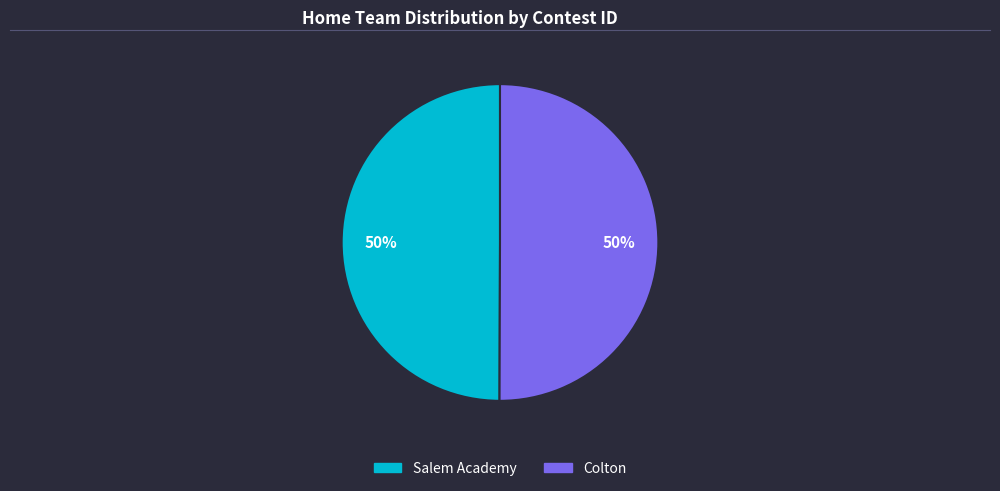

To the nearest percent, what is the combined percentage of Salem Academy and Colton?

100%